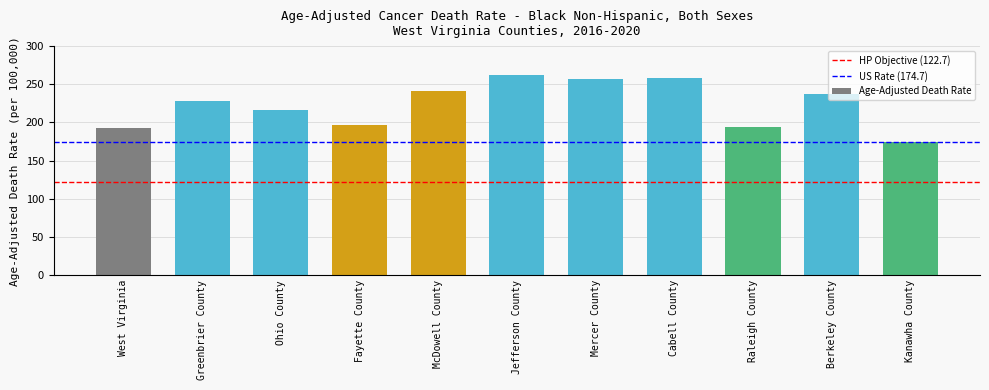

What is the value of the 4th bar from the left?

196.6